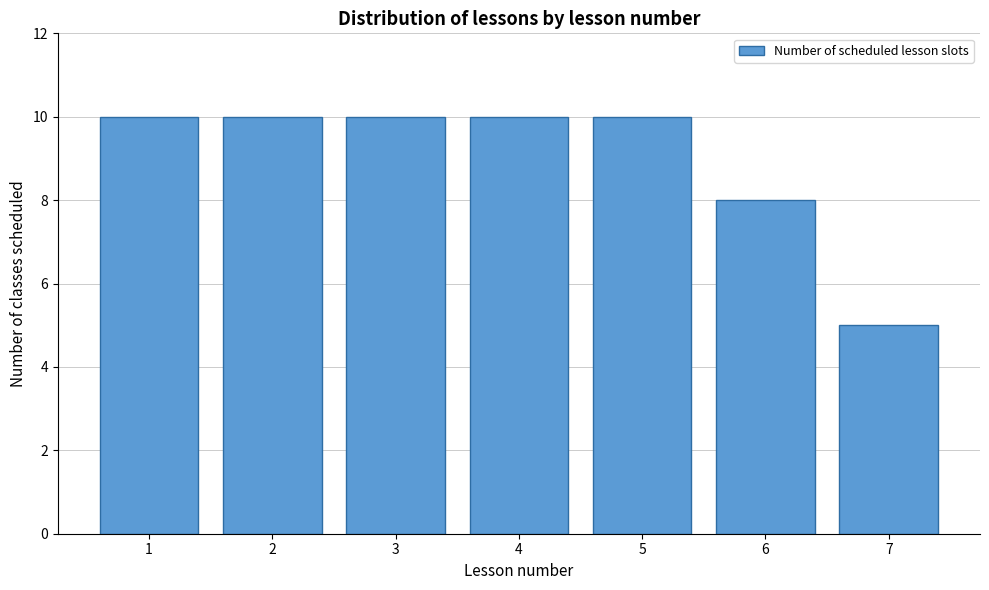

Reading left to right, extract all data points from this chart.

1=10	2=10	3=10	4=10	5=10	6=8	7=5